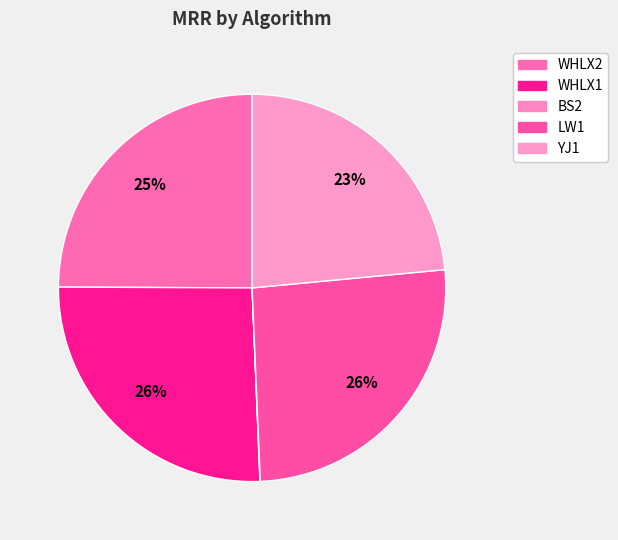

How many slices are in this pie chart?

5